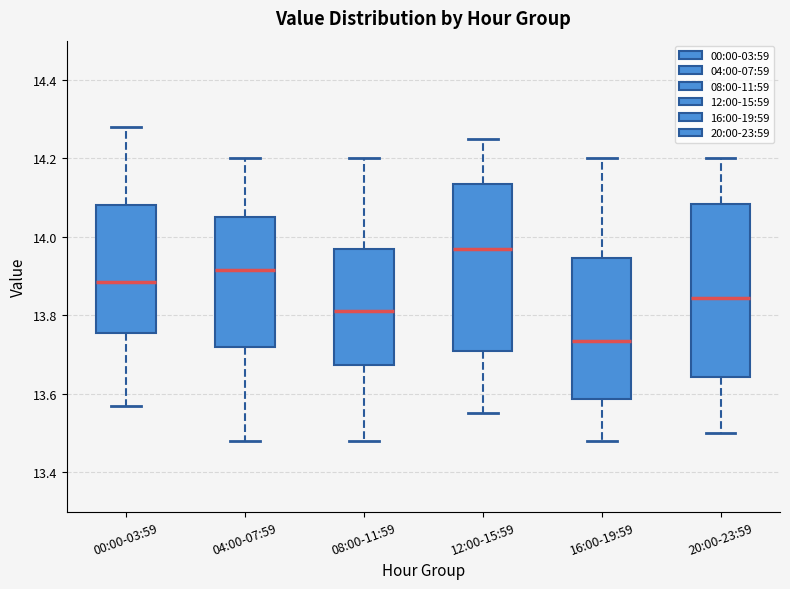

Where does the median line of the box for 12:00-15:59 sit on the y-axis? The values are not printed on the chart, so give them approximately, as read against the axis.

13.98